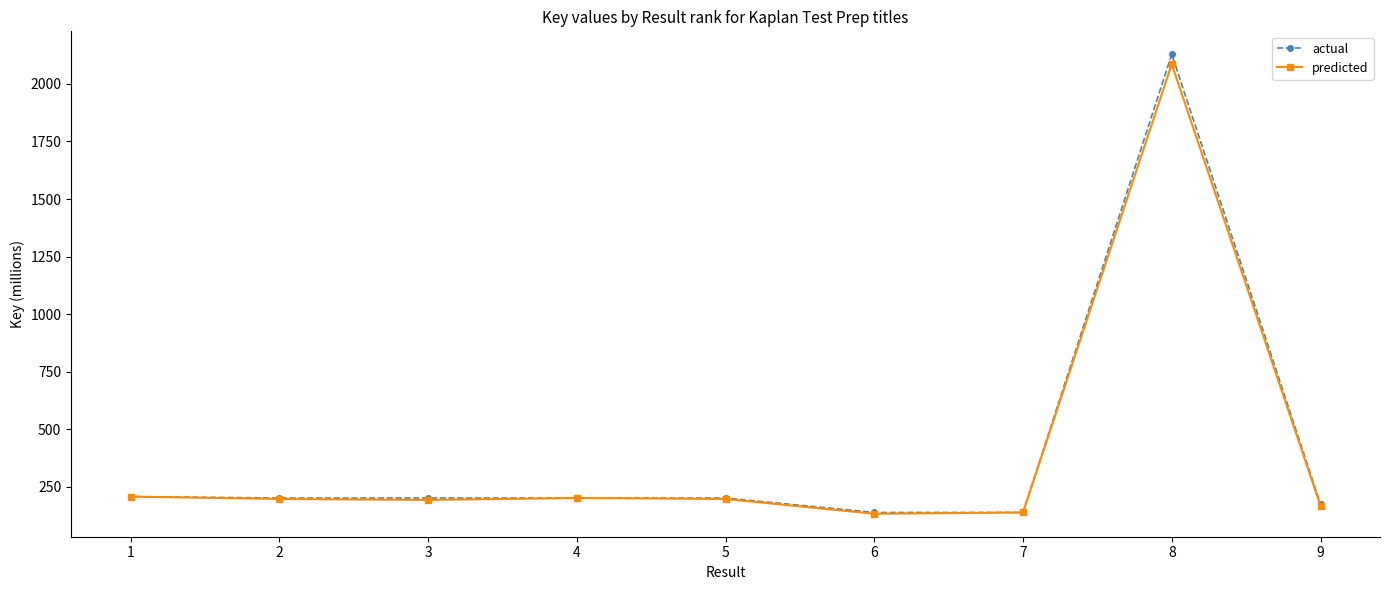

What are all the series names shown in the legend?

actual, predicted